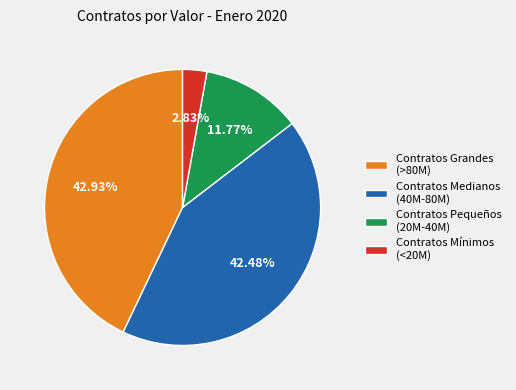

Approximately how many times larger is the value at Contratos Pequeños (20M-40M) compared to Contratos Medianos (40M-80M)?

0.3